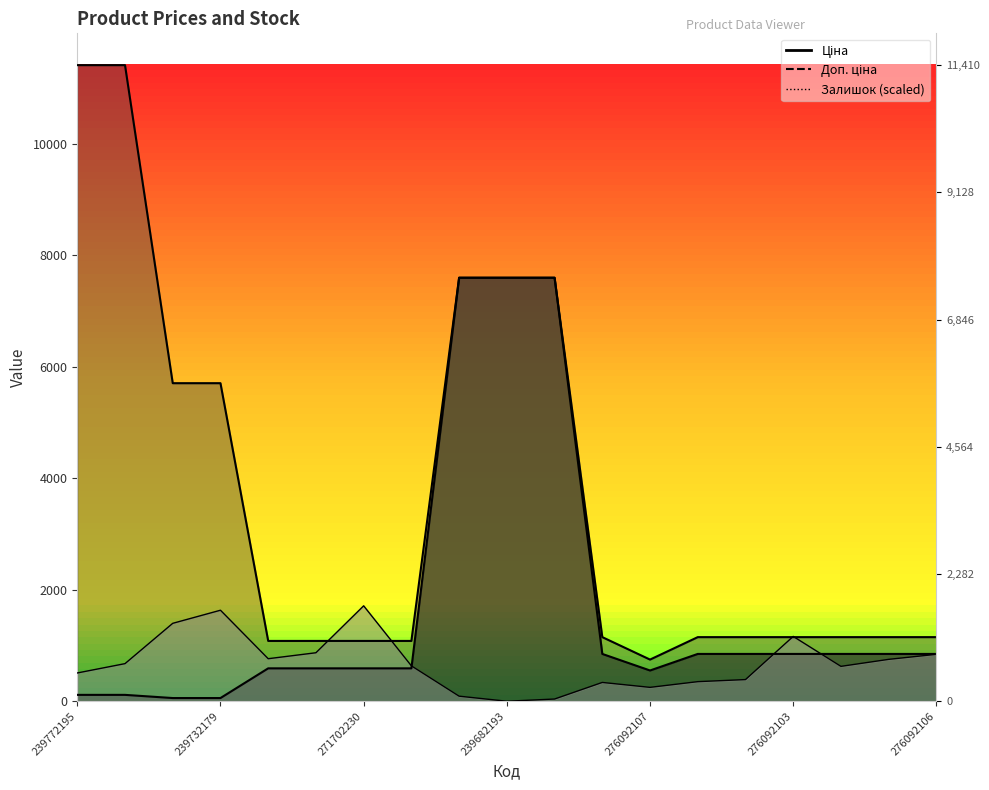

Reading right to left, extract all data points from this chart.

Ціна: 848.4	848.4	848.4	848.4	848.4	848.4	551.5	848.4	7596.5	7596.5	7596.5	589.9	589.9	589.9	589.9	57.0	57.0	114.1	114.1
Доп. ціна: 1149.7	1149.7	1149.7	1149.7	1149.7	1149.7	747.0	1149.7	7596.5	7596.5	7596.5	1081.7	1081.7	1081.7	1081.7	5705.0	5705.0	11410.0	11410.0
Залишок: 841.8	751.1	625.5	1162.7	388.3	351.1	248.8	337.2	39.5	0.0	90.7	634.8	1711.5	869.7	762.7	1632.4	1397.6	674.4	506.9